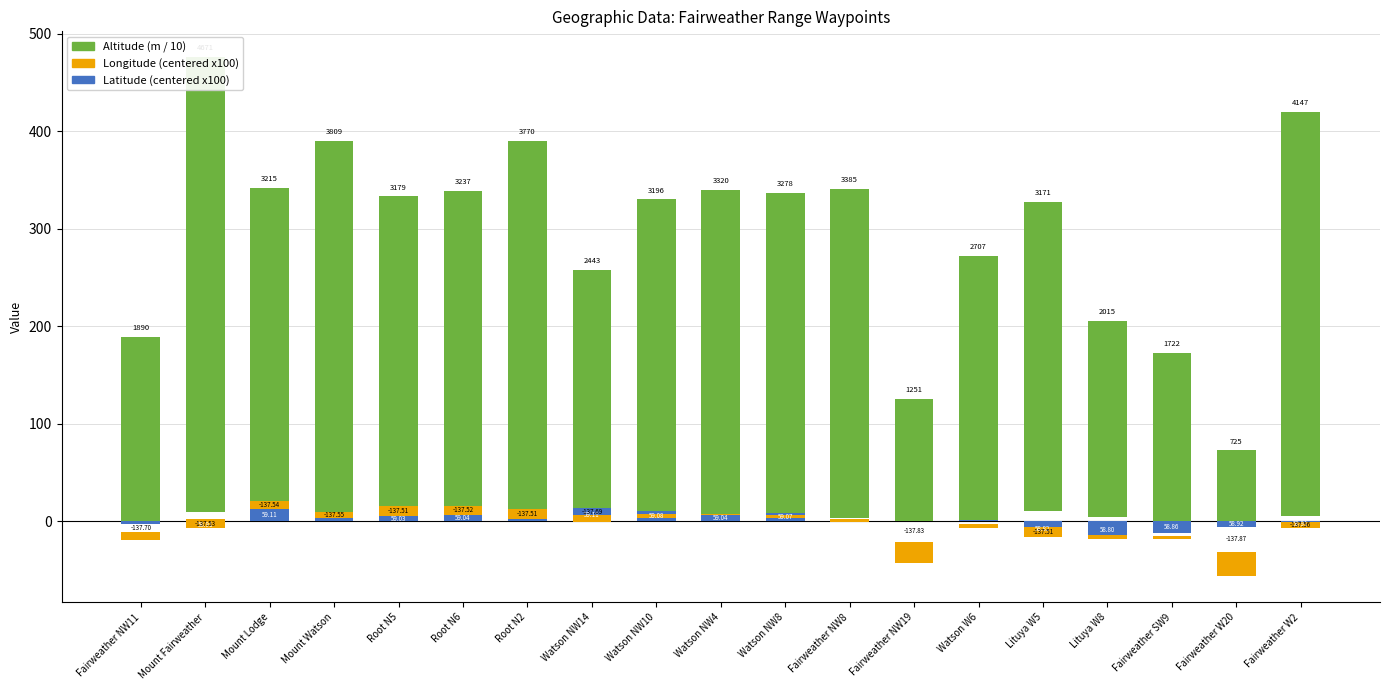

List the series in order of their peak value, lowest first.

Longitude (centered x100), Latitude (centered x100), Altitude (m / 10)